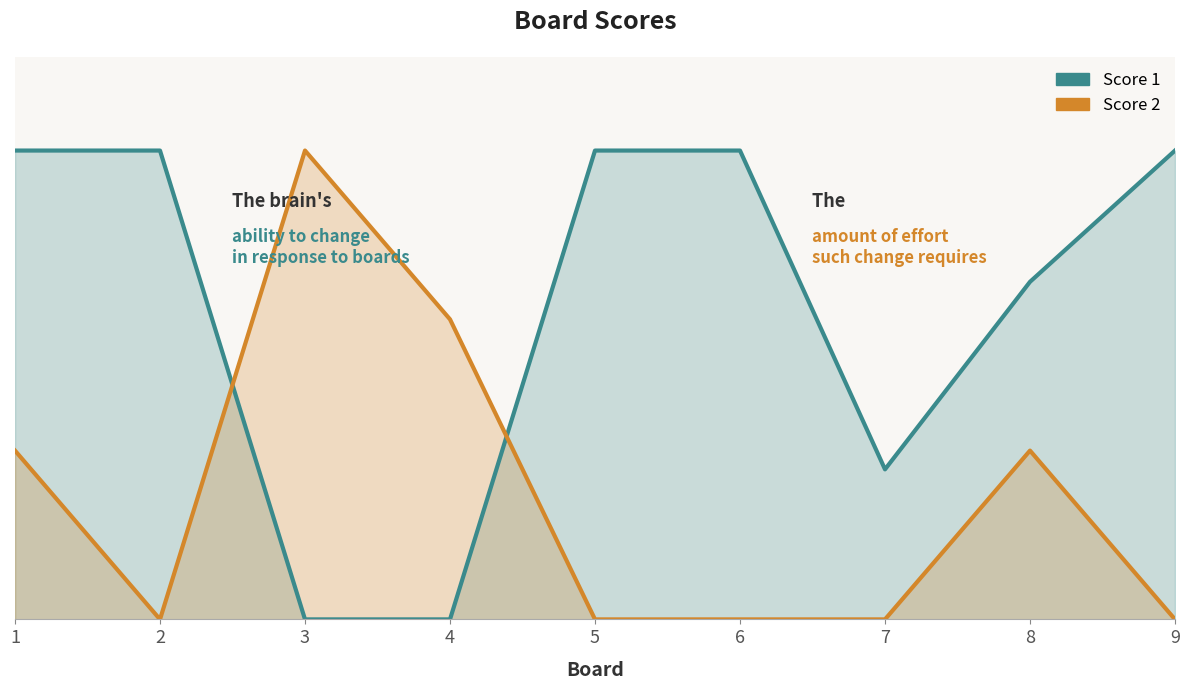

Which series changed the most between 1 and 5?

Score 2